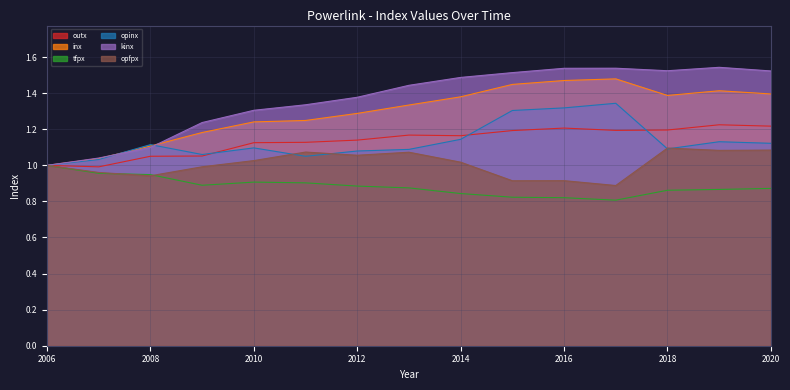

Which series changed the most between 2006 and 2016?

kinx